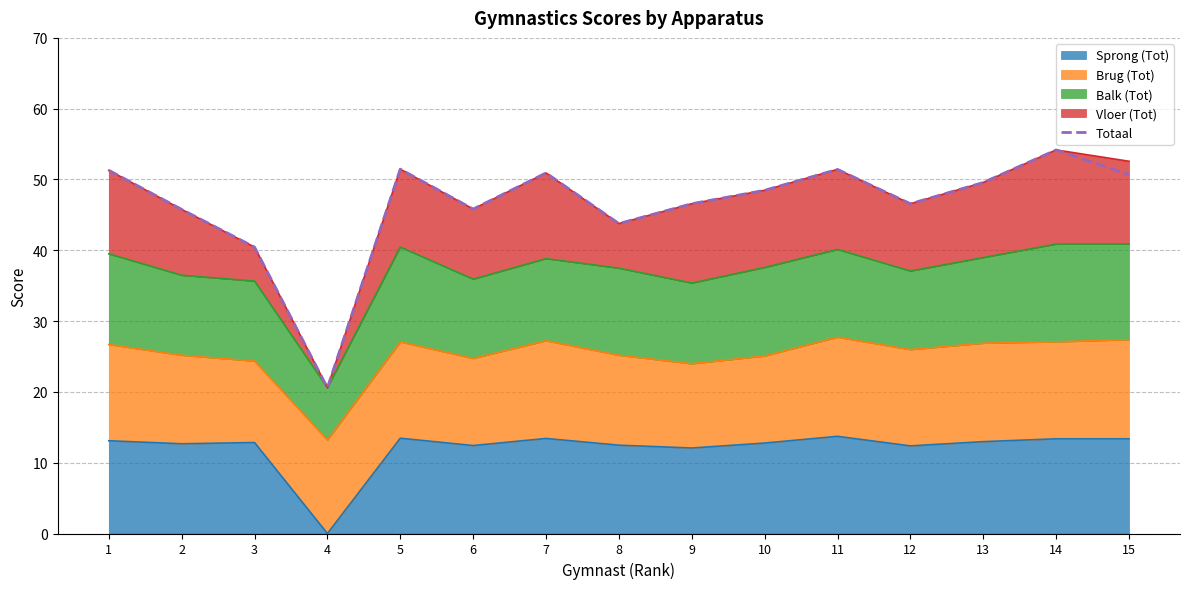

Does the chart have visible grid lines?

Yes